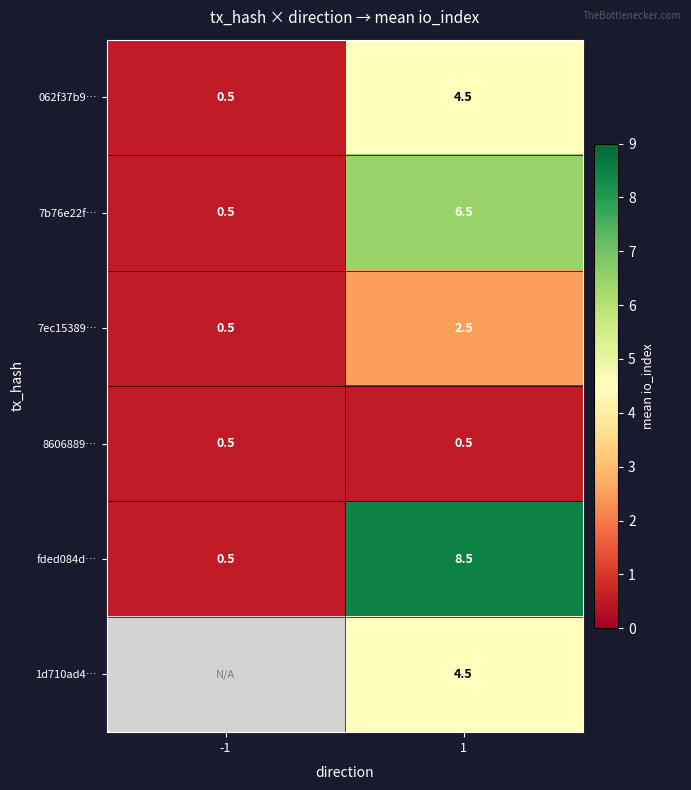

Rank the categories by 7ec15389… value from lowest to highest.

-1, 1